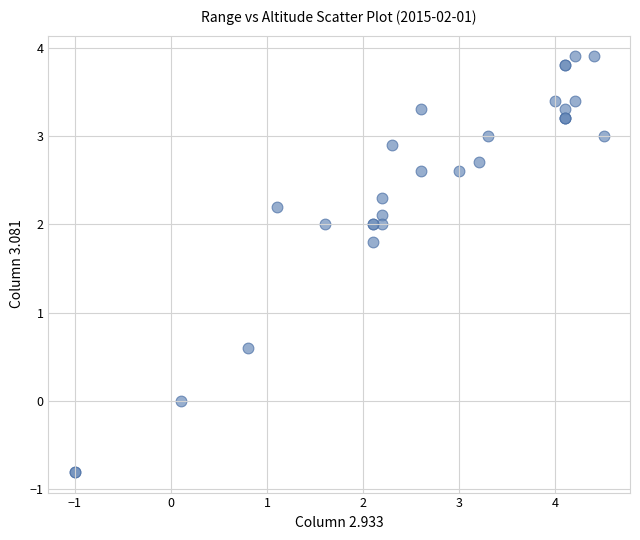

What Y value in the scatter plot is closest to 1?

0.6